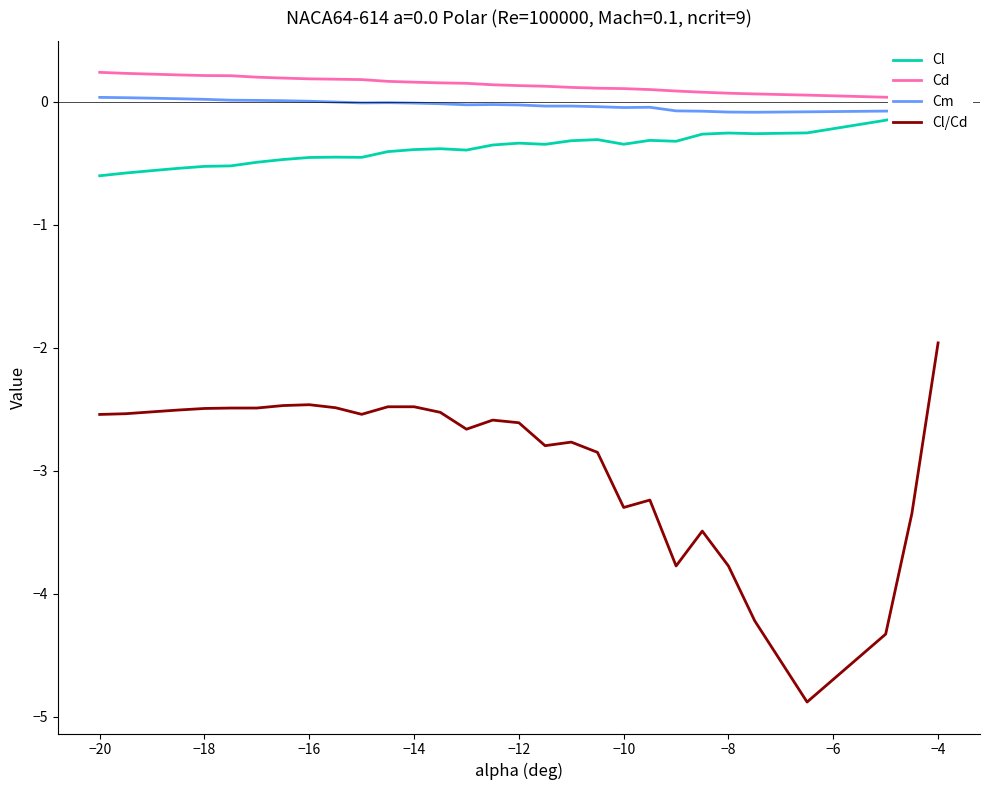

Reading left to right, what are all the values shown in this chart?

Cl: -0.6	-0.6	-0.6	-0.5	-0.5	-0.5	-0.5	-0.5	-0.5	-0.5	-0.5	-0.4	-0.4	-0.4	-0.4	-0.4	-0.3	-0.3	-0.3	-0.3	-0.3	-0.3	-0.3	-0.3	-0.3	-0.3	-0.3	-0.2	-0.1	-0.1
Cd: 0.2	0.2	0.2	0.2	0.2	0.2	0.2	0.2	0.2	0.2	0.2	0.2	0.2	0.2	0.1	0.1	0.1	0.1	0.1	0.1	0.1	0.1	0.1	0.1	0.1	0.1	0.1	0.0	0.0	0.0
Cm: 0.0	0.0	0.0	0.0	0.0	0.0	0.0	0.0	0.0	-0.0	-0.0	-0.0	-0.0	-0.0	-0.0	-0.0	-0.0	-0.0	-0.0	-0.0	-0.0	-0.0	-0.1	-0.1	-0.1	-0.1	-0.1	-0.1	-0.1	-0.1
Cl/Cd: -2.5	-2.5	-2.5	-2.5	-2.5	-2.5	-2.5	-2.5	-2.5	-2.5	-2.5	-2.5	-2.5	-2.5	-2.7	-2.6	-2.6	-2.8	-2.8	-2.9	-3.3	-3.2	-3.8	-3.5	-3.8	-4.2	-4.9	-4.3	-3.3	-2.0